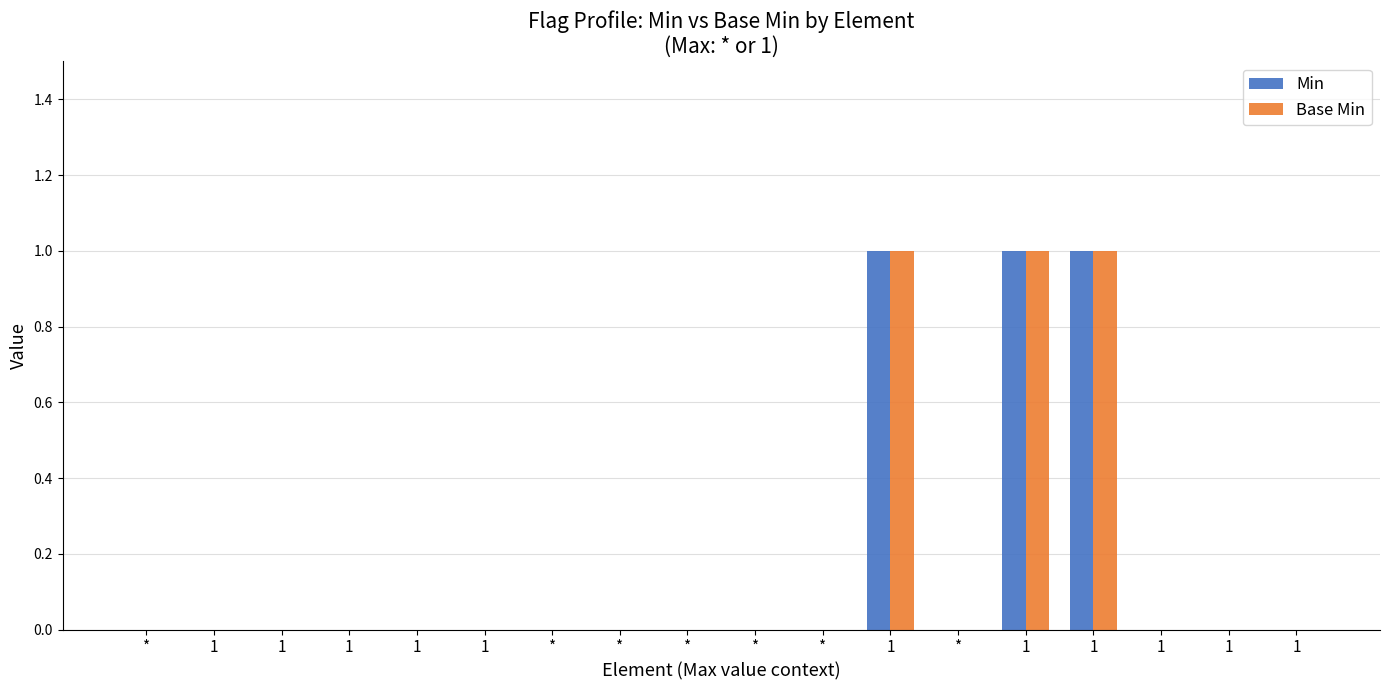

Reading right to left, transcribe all the data shown in this chart.

Min: 0	0	0	1	1	0	1	0	0	0	0	0	0	0	0	0	0	0
Base Min: 0	0	0	1	1	0	1	0	0	0	0	0	0	0	0	0	0	0